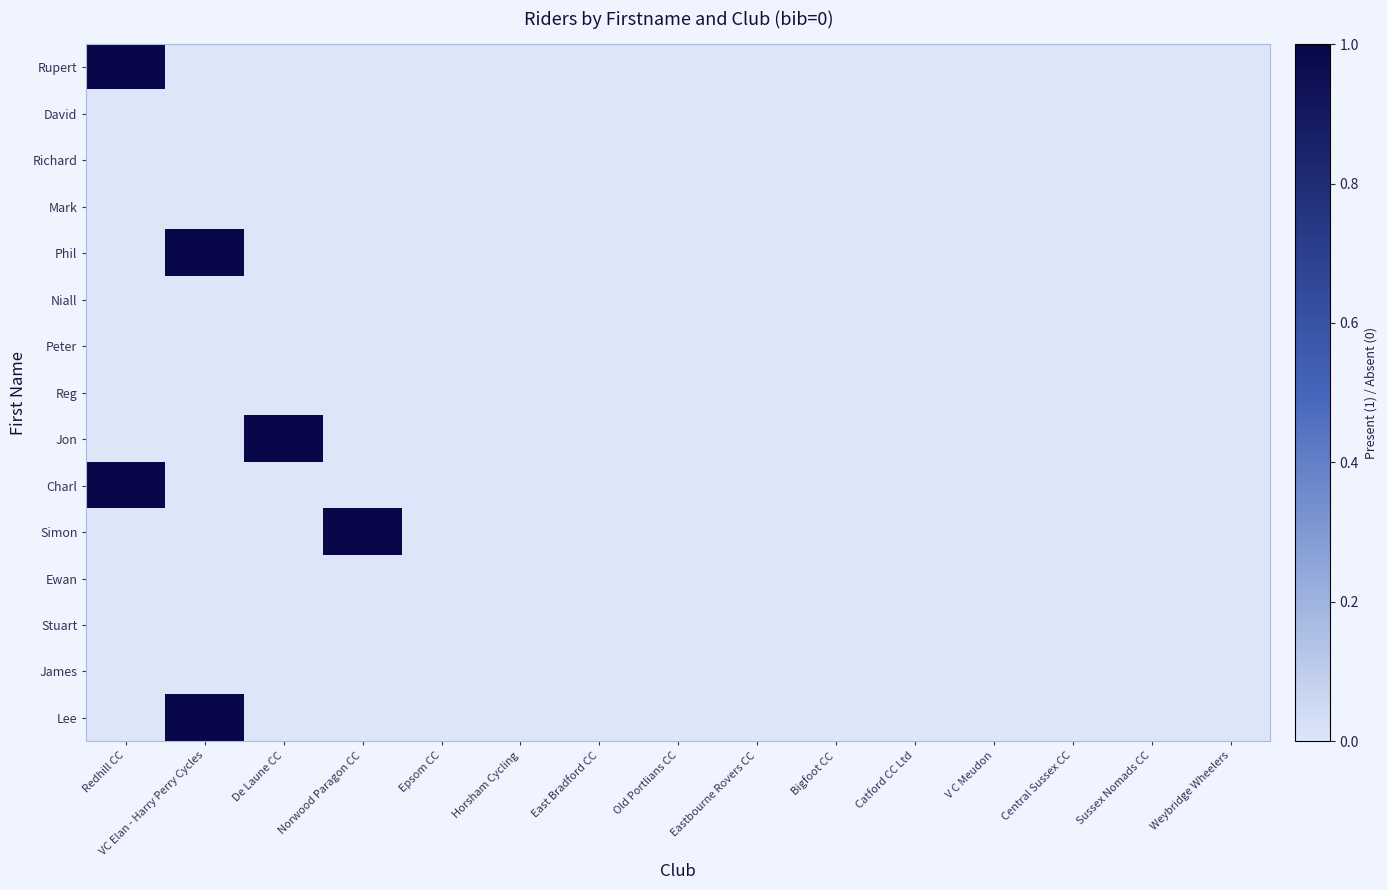

Reading right to left, transcribe all the data shown in this chart.

Rupert: Weybridge Wheelers=0	Sussex Nomads CC=0	Central Sussex CC=0	V C Meudon=0	Catford CC Ltd=0	Bigfoot CC=0	Eastbourne Rovers CC=0	Old Portlians CC=0	East Bradford CC=0	Horsham Cycling=0	Epsom CC=0	Norwood Paragon CC=0	De Laune CC=0	VC Elan - Harry Perry Cycles=0	Redhill CC=1
David: Weybridge Wheelers=0	Sussex Nomads CC=0	Central Sussex CC=0	V C Meudon=0	Catford CC Ltd=0	Bigfoot CC=0	Eastbourne Rovers CC=0	Old Portlians CC=0	East Bradford CC=0	Horsham Cycling=0	Epsom CC=0	Norwood Paragon CC=0	De Laune CC=0	VC Elan - Harry Perry Cycles=0	Redhill CC=0
Richard: Weybridge Wheelers=0	Sussex Nomads CC=0	Central Sussex CC=0	V C Meudon=0	Catford CC Ltd=0	Bigfoot CC=0	Eastbourne Rovers CC=0	Old Portlians CC=0	East Bradford CC=0	Horsham Cycling=0	Epsom CC=0	Norwood Paragon CC=0	De Laune CC=0	VC Elan - Harry Perry Cycles=0	Redhill CC=0
Mark: Weybridge Wheelers=0	Sussex Nomads CC=0	Central Sussex CC=0	V C Meudon=0	Catford CC Ltd=0	Bigfoot CC=0	Eastbourne Rovers CC=0	Old Portlians CC=0	East Bradford CC=0	Horsham Cycling=0	Epsom CC=0	Norwood Paragon CC=0	De Laune CC=0	VC Elan - Harry Perry Cycles=0	Redhill CC=0
Phil: Weybridge Wheelers=0	Sussex Nomads CC=0	Central Sussex CC=0	V C Meudon=0	Catford CC Ltd=0	Bigfoot CC=0	Eastbourne Rovers CC=0	Old Portlians CC=0	East Bradford CC=0	Horsham Cycling=0	Epsom CC=0	Norwood Paragon CC=0	De Laune CC=0	VC Elan - Harry Perry Cycles=1	Redhill CC=0
Niall: Weybridge Wheelers=0	Sussex Nomads CC=0	Central Sussex CC=0	V C Meudon=0	Catford CC Ltd=0	Bigfoot CC=0	Eastbourne Rovers CC=0	Old Portlians CC=0	East Bradford CC=0	Horsham Cycling=0	Epsom CC=0	Norwood Paragon CC=0	De Laune CC=0	VC Elan - Harry Perry Cycles=0	Redhill CC=0
Peter: Weybridge Wheelers=0	Sussex Nomads CC=0	Central Sussex CC=0	V C Meudon=0	Catford CC Ltd=0	Bigfoot CC=0	Eastbourne Rovers CC=0	Old Portlians CC=0	East Bradford CC=0	Horsham Cycling=0	Epsom CC=0	Norwood Paragon CC=0	De Laune CC=0	VC Elan - Harry Perry Cycles=0	Redhill CC=0
Reg: Weybridge Wheelers=0	Sussex Nomads CC=0	Central Sussex CC=0	V C Meudon=0	Catford CC Ltd=0	Bigfoot CC=0	Eastbourne Rovers CC=0	Old Portlians CC=0	East Bradford CC=0	Horsham Cycling=0	Epsom CC=0	Norwood Paragon CC=0	De Laune CC=0	VC Elan - Harry Perry Cycles=0	Redhill CC=0
Jon: Weybridge Wheelers=0	Sussex Nomads CC=0	Central Sussex CC=0	V C Meudon=0	Catford CC Ltd=0	Bigfoot CC=0	Eastbourne Rovers CC=0	Old Portlians CC=0	East Bradford CC=0	Horsham Cycling=0	Epsom CC=0	Norwood Paragon CC=0	De Laune CC=1	VC Elan - Harry Perry Cycles=0	Redhill CC=0
Charl: Weybridge Wheelers=0	Sussex Nomads CC=0	Central Sussex CC=0	V C Meudon=0	Catford CC Ltd=0	Bigfoot CC=0	Eastbourne Rovers CC=0	Old Portlians CC=0	East Bradford CC=0	Horsham Cycling=0	Epsom CC=0	Norwood Paragon CC=0	De Laune CC=0	VC Elan - Harry Perry Cycles=0	Redhill CC=1
Simon: Weybridge Wheelers=0	Sussex Nomads CC=0	Central Sussex CC=0	V C Meudon=0	Catford CC Ltd=0	Bigfoot CC=0	Eastbourne Rovers CC=0	Old Portlians CC=0	East Bradford CC=0	Horsham Cycling=0	Epsom CC=0	Norwood Paragon CC=1	De Laune CC=0	VC Elan - Harry Perry Cycles=0	Redhill CC=0
Ewan: Weybridge Wheelers=0	Sussex Nomads CC=0	Central Sussex CC=0	V C Meudon=0	Catford CC Ltd=0	Bigfoot CC=0	Eastbourne Rovers CC=0	Old Portlians CC=0	East Bradford CC=0	Horsham Cycling=0	Epsom CC=0	Norwood Paragon CC=0	De Laune CC=0	VC Elan - Harry Perry Cycles=0	Redhill CC=0
Stuart: Weybridge Wheelers=0	Sussex Nomads CC=0	Central Sussex CC=0	V C Meudon=0	Catford CC Ltd=0	Bigfoot CC=0	Eastbourne Rovers CC=0	Old Portlians CC=0	East Bradford CC=0	Horsham Cycling=0	Epsom CC=0	Norwood Paragon CC=0	De Laune CC=0	VC Elan - Harry Perry Cycles=0	Redhill CC=0
James: Weybridge Wheelers=0	Sussex Nomads CC=0	Central Sussex CC=0	V C Meudon=0	Catford CC Ltd=0	Bigfoot CC=0	Eastbourne Rovers CC=0	Old Portlians CC=0	East Bradford CC=0	Horsham Cycling=0	Epsom CC=0	Norwood Paragon CC=0	De Laune CC=0	VC Elan - Harry Perry Cycles=0	Redhill CC=0
Lee: Weybridge Wheelers=0	Sussex Nomads CC=0	Central Sussex CC=0	V C Meudon=0	Catford CC Ltd=0	Bigfoot CC=0	Eastbourne Rovers CC=0	Old Portlians CC=0	East Bradford CC=0	Horsham Cycling=0	Epsom CC=0	Norwood Paragon CC=0	De Laune CC=0	VC Elan - Harry Perry Cycles=1	Redhill CC=0